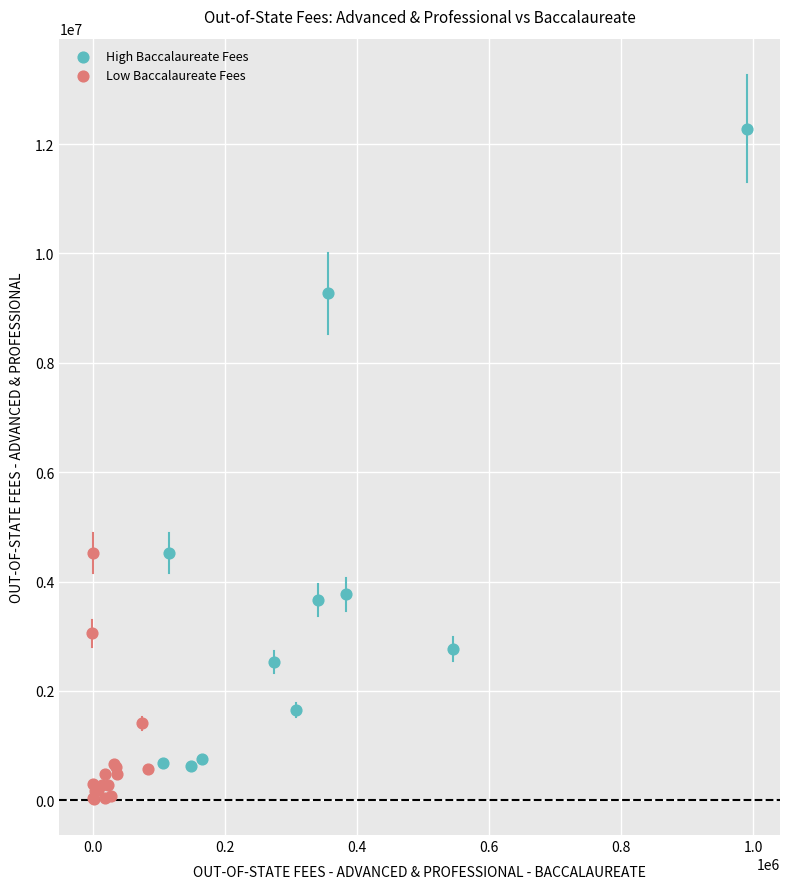

Which series reaches the maximum Y coordinate?

High Baccalaureate Fees